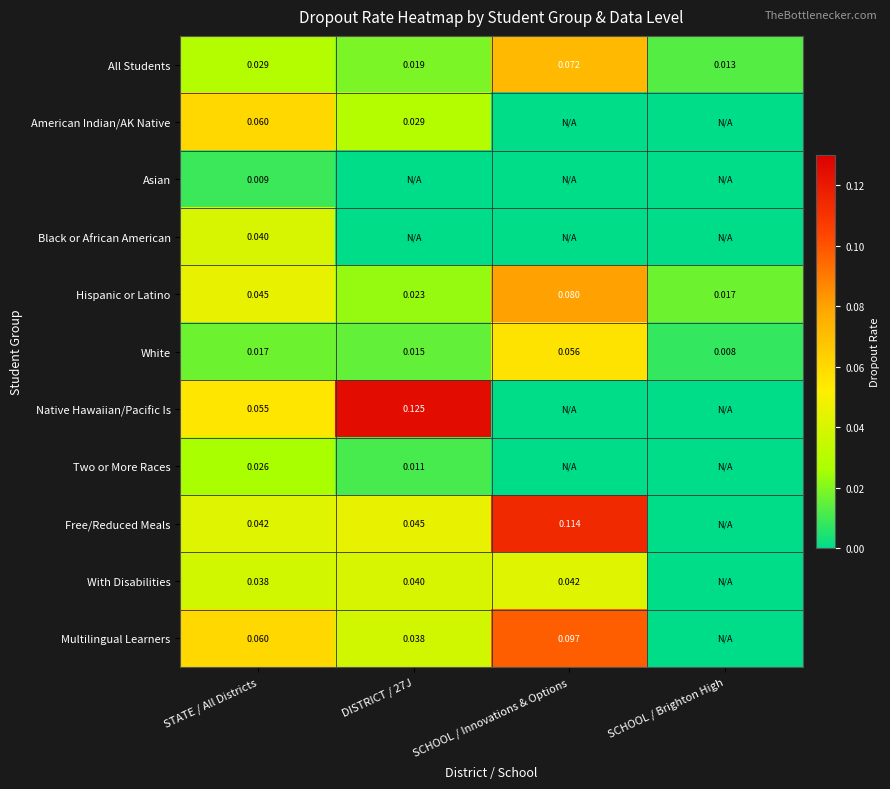

At which label does Hispanic or Latino reach its minimum?

SCHOOL / Brighton High